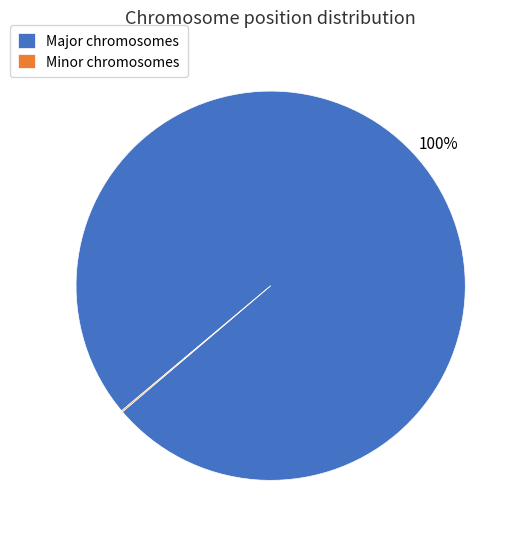

The Major chromosomes slice represents 100% of the pie. True or false?

True